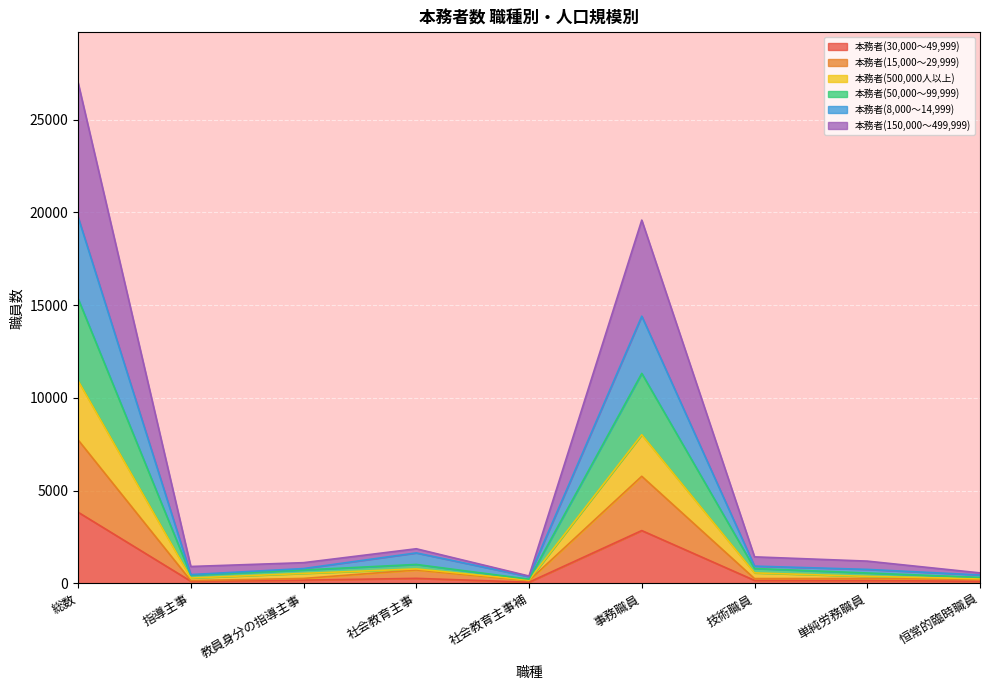

Does the chart display data point markers on the line(s)?

No